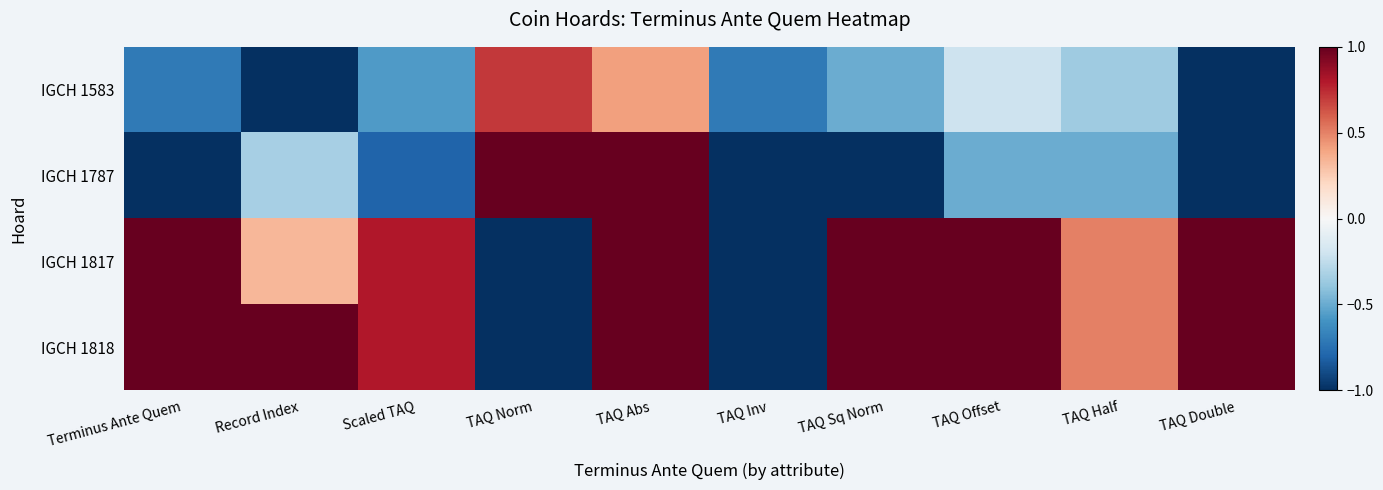

Between TAQ Sq Norm and TAQ Offset, which is larger?

TAQ Offset